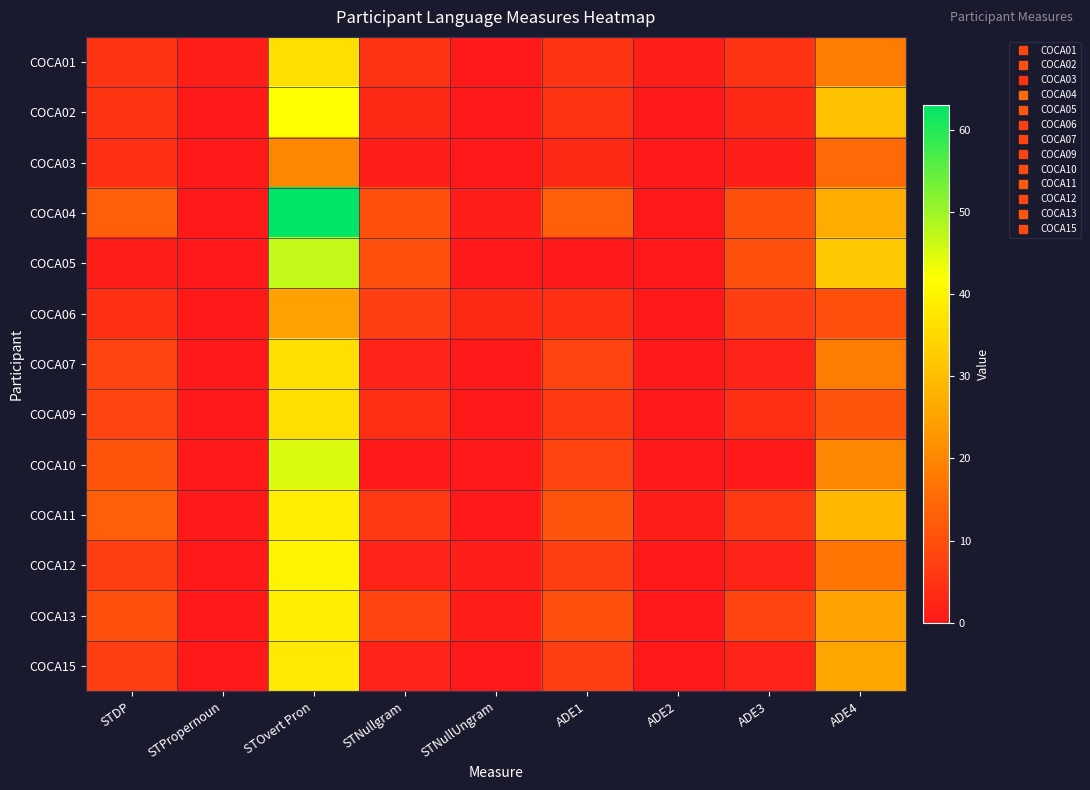

Reading left to right, what are all the values shown in this chart?

COCA01: STDP=5	STPropernoun=1	STOvert Pron=36	STNullgram=5	STNullUngram=0	ADE1=5	ADE2=1	ADE3=5	ADE4=18
COCA02: STDP=5	STPropernoun=0	STOvert Pron=42	STNullgram=3	STNullUngram=0	ADE1=5	ADE2=0	ADE3=3	ADE4=31
COCA03: STDP=4	STPropernoun=0	STOvert Pron=20	STNullgram=1	STNullUngram=0	ADE1=3	ADE2=0	ADE3=1	ADE4=15
COCA04: STDP=13	STPropernoun=0	STOvert Pron=63	STNullgram=10	STNullUngram=1	ADE1=13	ADE2=0	ADE3=10	ADE4=27
COCA05: STDP=1	STPropernoun=0	STOvert Pron=47	STNullgram=10	STNullUngram=0	ADE1=0	ADE2=0	ADE3=10	ADE4=32
COCA06: STDP=4	STPropernoun=0	STOvert Pron=25	STNullgram=7	STNullUngram=3	ADE1=4	ADE2=0	ADE3=7	ADE4=10
COCA07: STDP=8	STPropernoun=0	STOvert Pron=36	STNullgram=2	STNullUngram=0	ADE1=8	ADE2=0	ADE3=2	ADE4=18
COCA09: STDP=8	STPropernoun=0	STOvert Pron=36	STNullgram=4	STNullUngram=0	ADE1=6	ADE2=0	ADE3=4	ADE4=11
COCA10: STDP=11	STPropernoun=0	STOvert Pron=45	STNullgram=0	STNullUngram=0	ADE1=8	ADE2=0	ADE3=0	ADE4=20
COCA11: STDP=13	STPropernoun=0	STOvert Pron=39	STNullgram=6	STNullUngram=0	ADE1=11	ADE2=1	ADE3=6	ADE4=29
COCA12: STDP=7	STPropernoun=0	STOvert Pron=40	STNullgram=2	STNullUngram=1	ADE1=7	ADE2=0	ADE3=2	ADE4=17
COCA13: STDP=10	STPropernoun=0	STOvert Pron=39	STNullgram=8	STNullUngram=1	ADE1=10	ADE2=0	ADE3=8	ADE4=25
COCA15: STDP=7	STPropernoun=0	STOvert Pron=38	STNullgram=2	STNullUngram=0	ADE1=7	ADE2=0	ADE3=2	ADE4=26